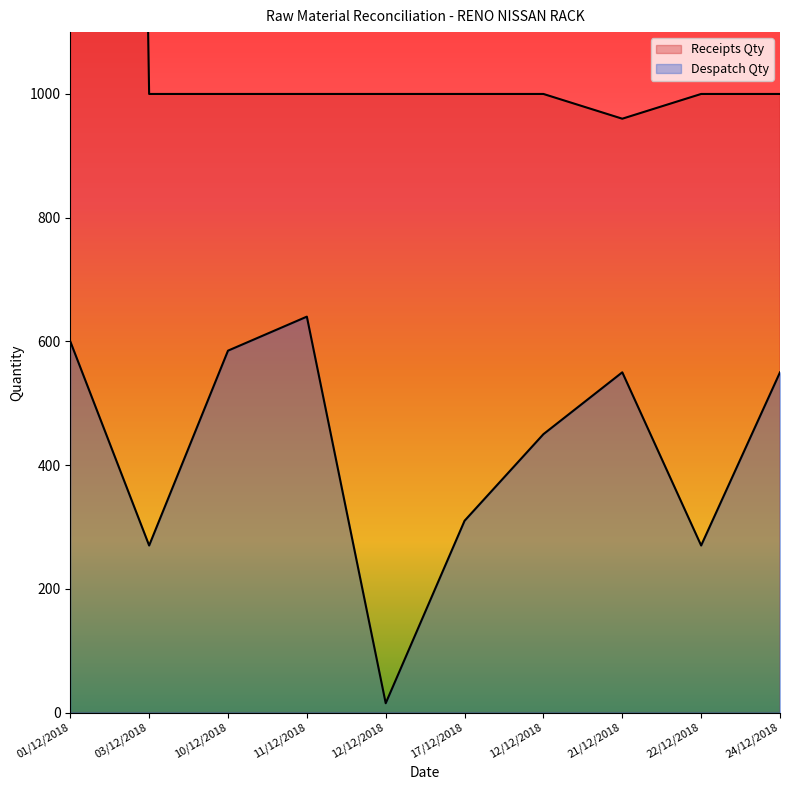

True or false: Despatch Qty and Receipts Qty cross at least once.

False